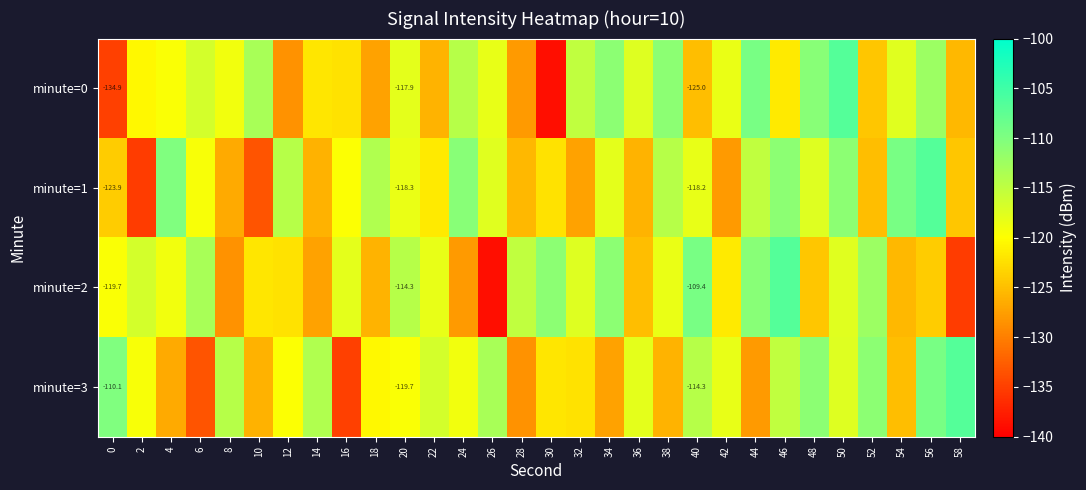

Is it true that minute=1 equals -127.3 at 32?

True